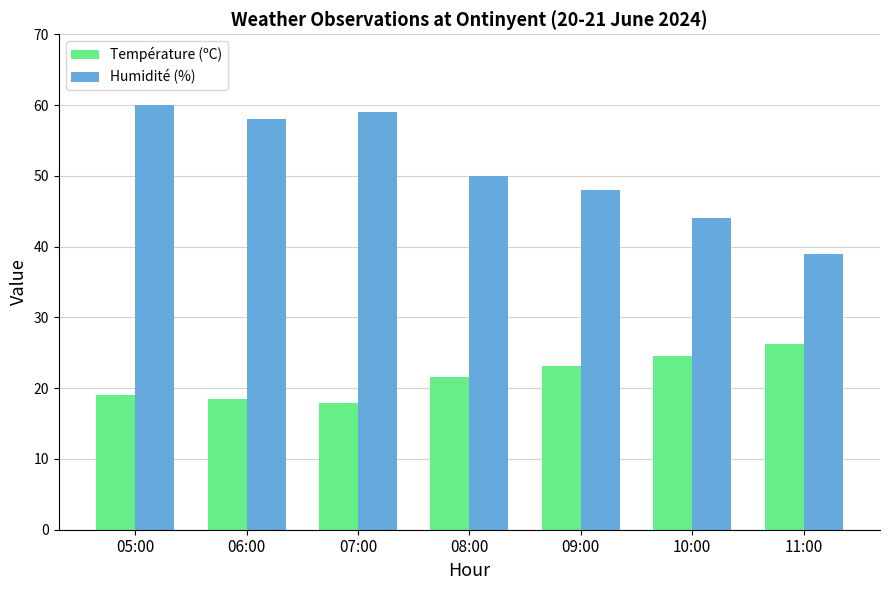

Is it true that Température (ºC) equals 9.5 at 09:00?

False